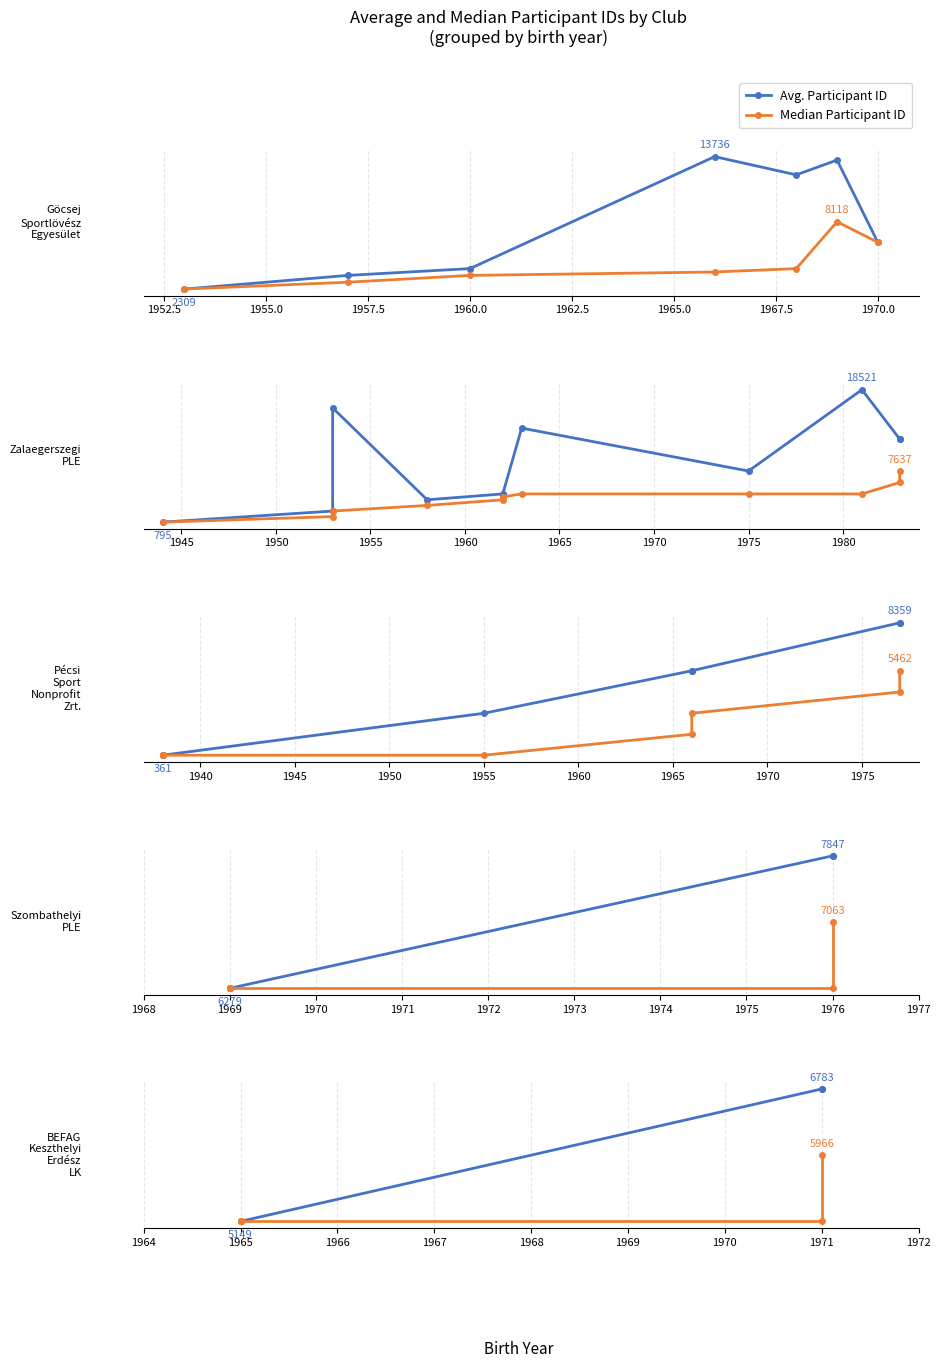

How many Avg. Participant ID values are between 5149 and 6783?

4